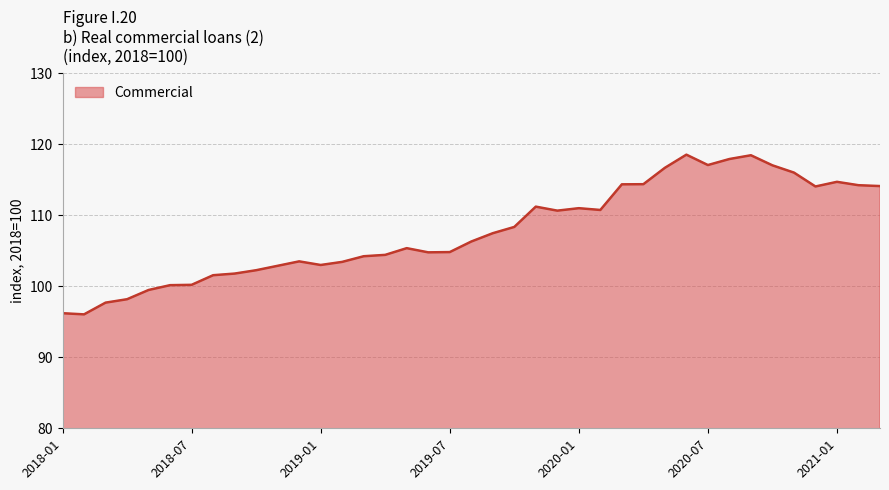

What is the difference between the maximum and minimum values?

22.5